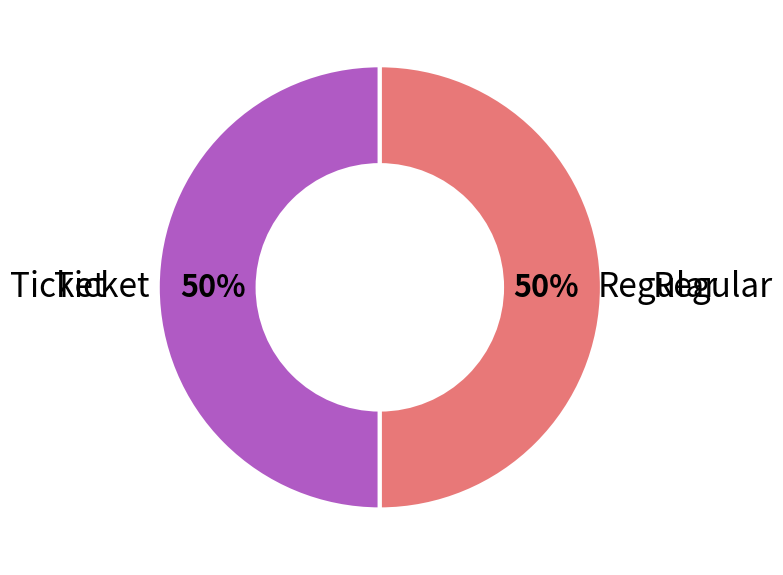

To the nearest percent, what is the difference between the largest and smallest slice percentages?

0%